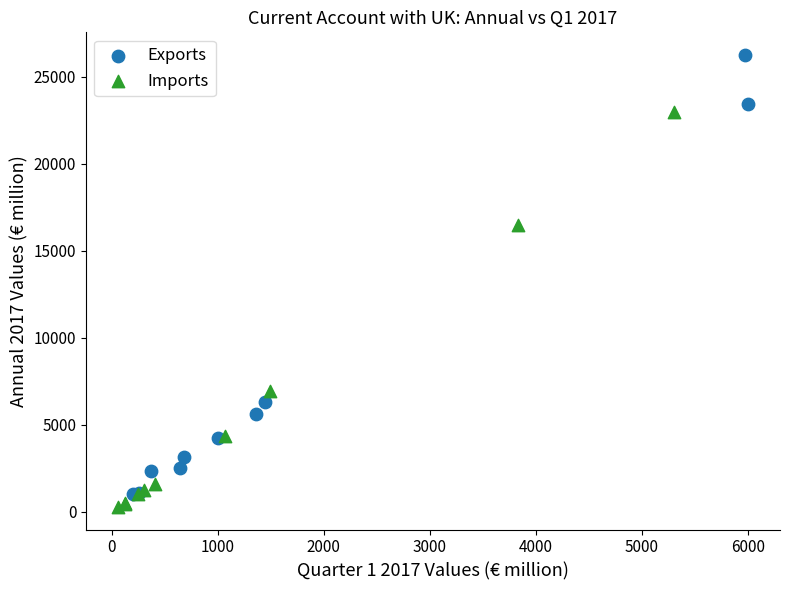

Which series reaches the maximum Y coordinate?

Exports